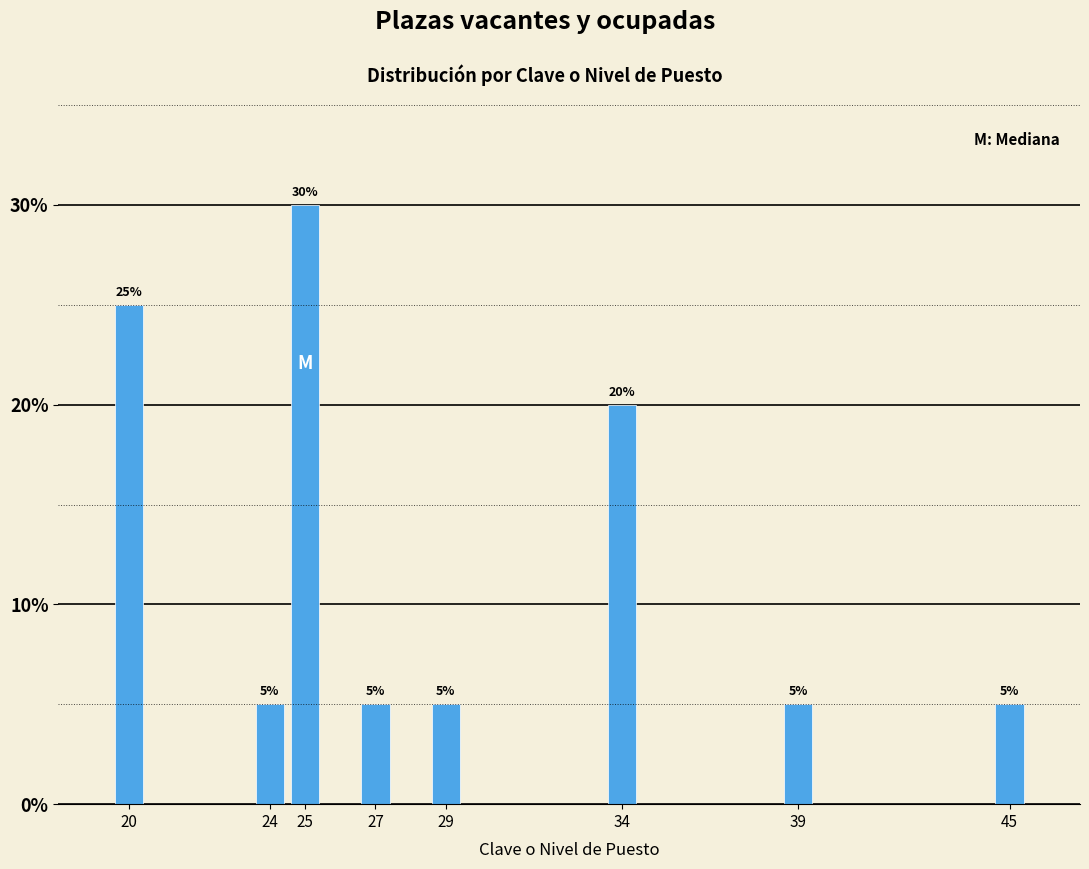

Reading left to right, transcribe all the data shown in this chart.

25	5	30	5	5	20	5	5